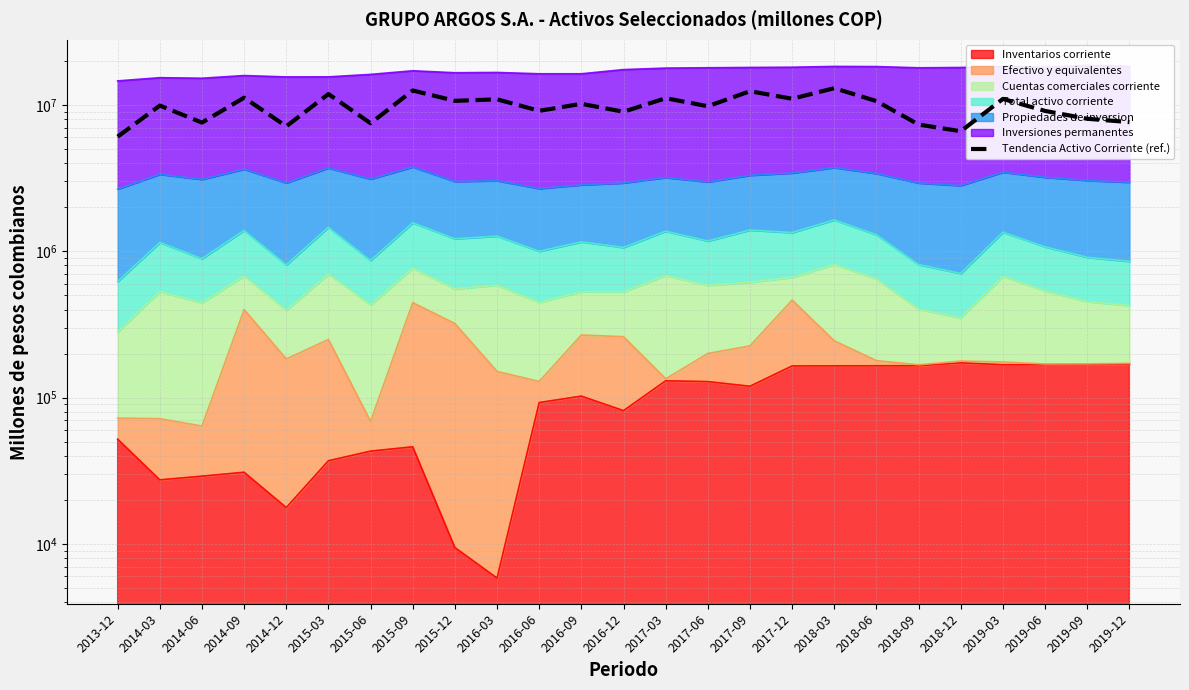

Which category has the lowest value across all series?

2013-12